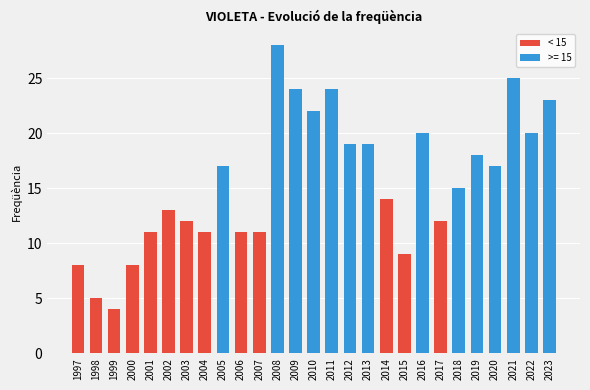

How many bars are there in total?

27